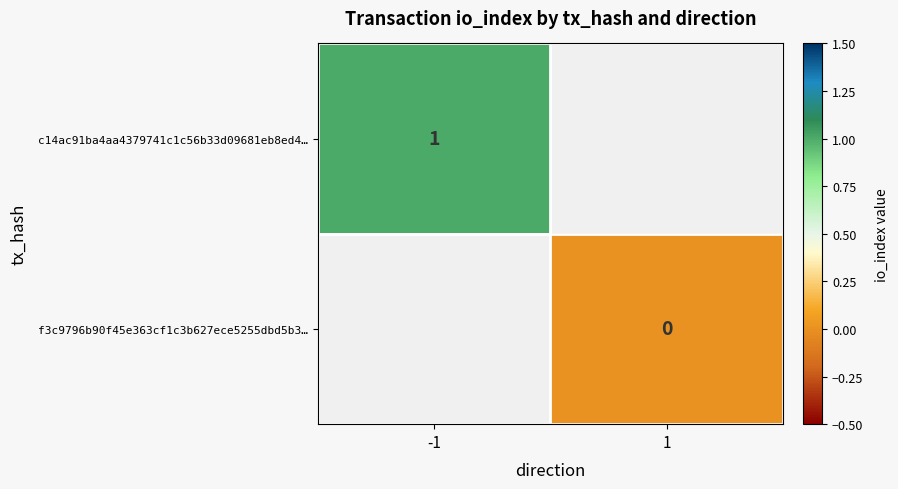

Is it true that c14ac91ba4aa4379741c1c56b33d09681eb8ed4… equals 0 at -1?

False